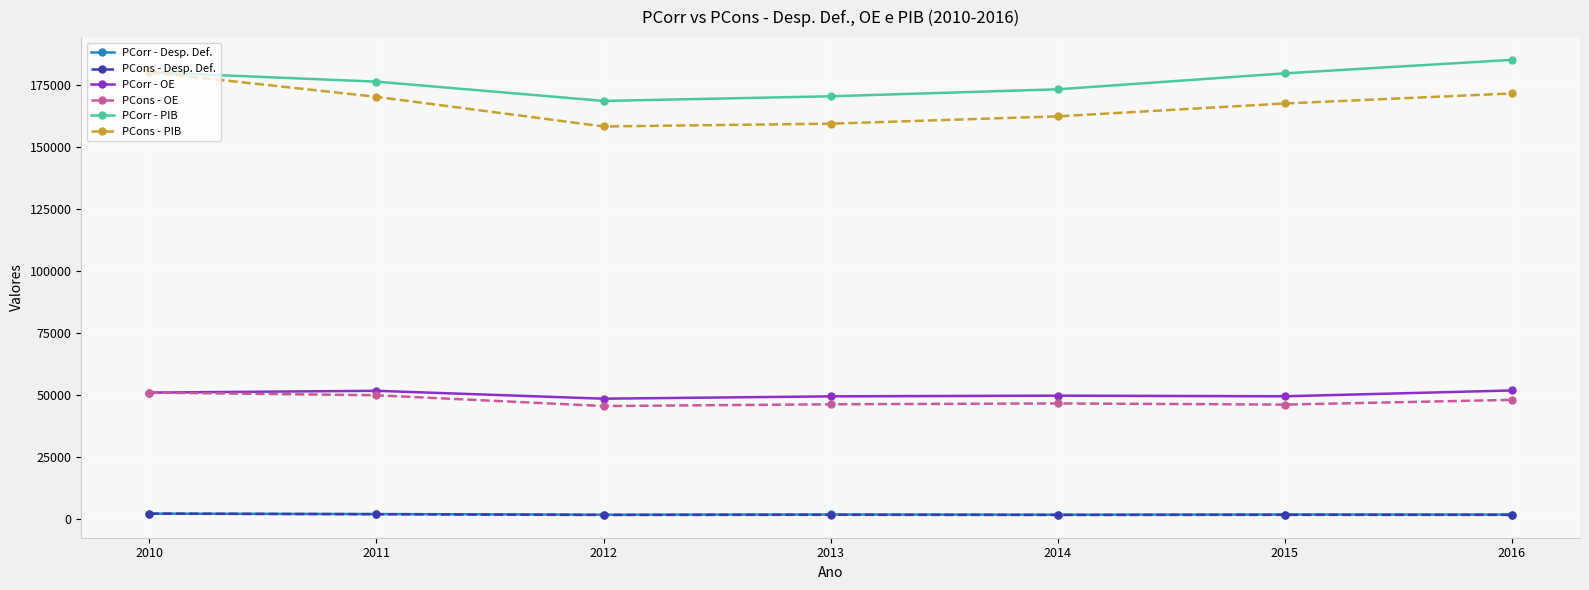

True or false: PCorr - PIB and PCorr - Desp. Def. cross at least once.

False